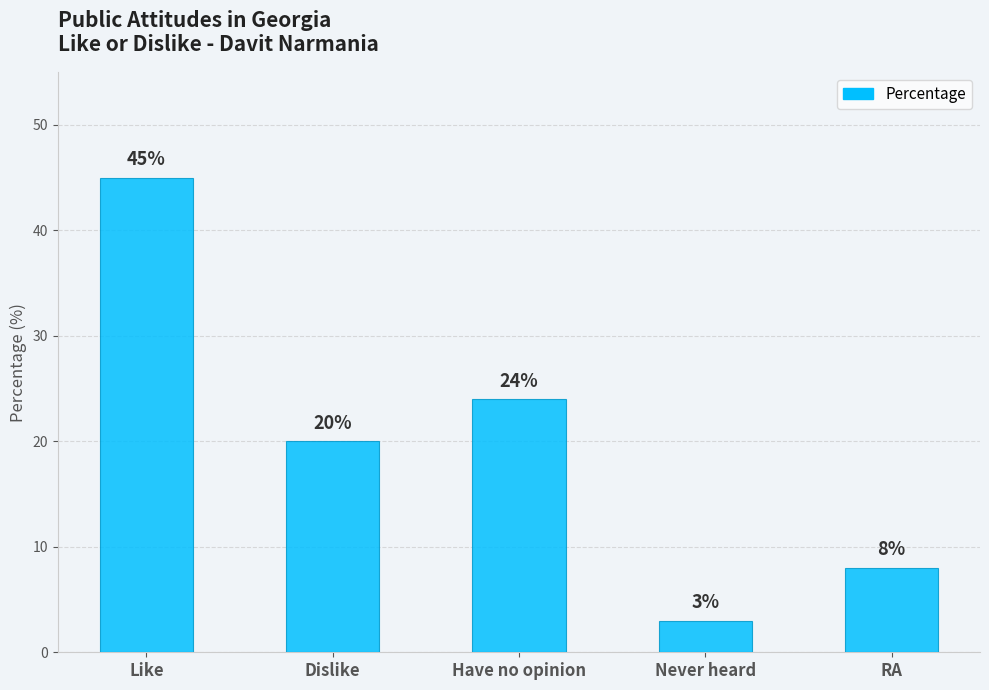

Where does the data first go above 20?

Like